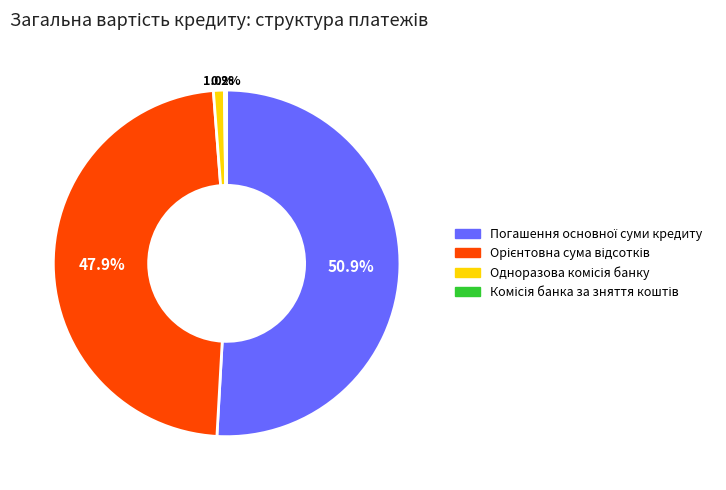

Is there a majority slice in this chart?

Yes